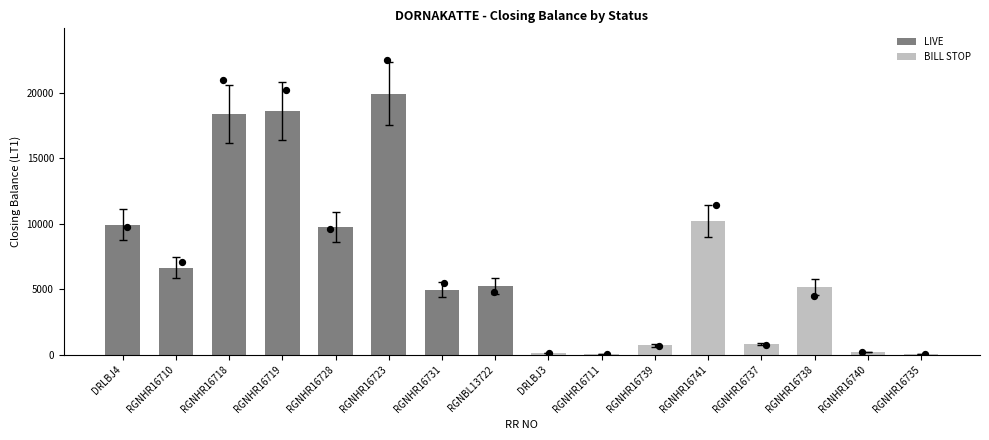

Which series contains the lowest Y value?

BILL STOP